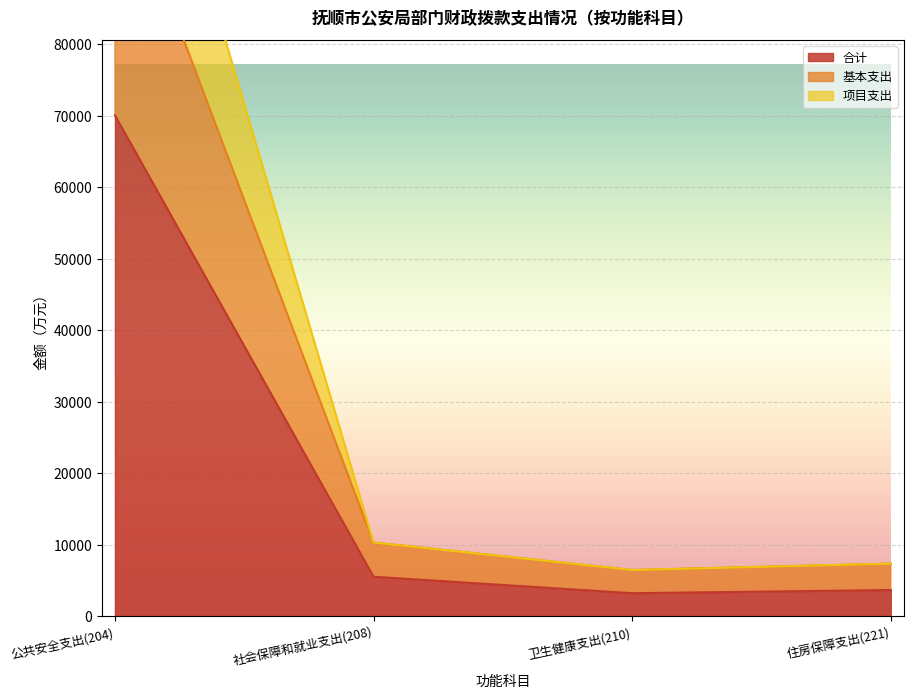

How many data points in 项目支出 are above 10341?

2